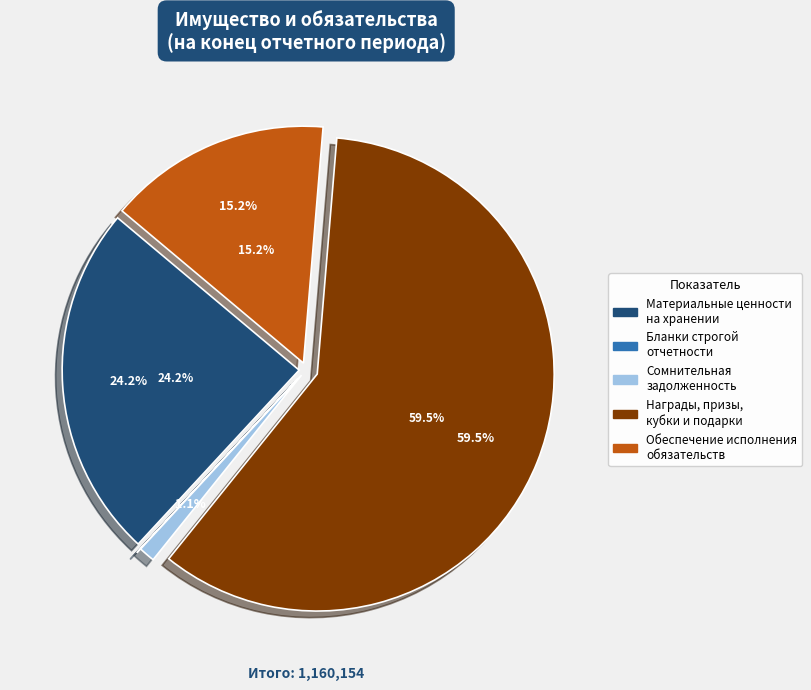

Does Награды, призы,
кубки и подарки represent more than half of the total?

Yes